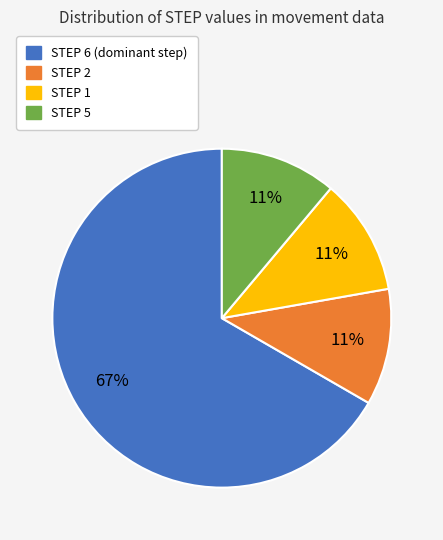

Is there a majority slice in this chart?

Yes